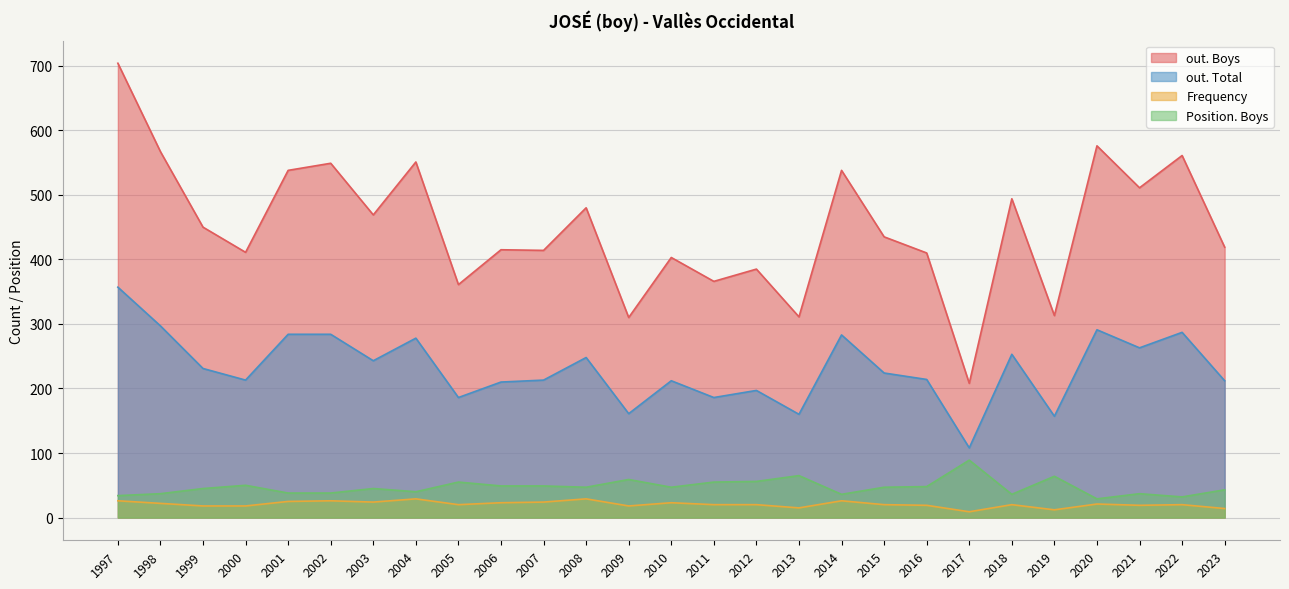

What is the approximate value of Frequency at 2005?

20